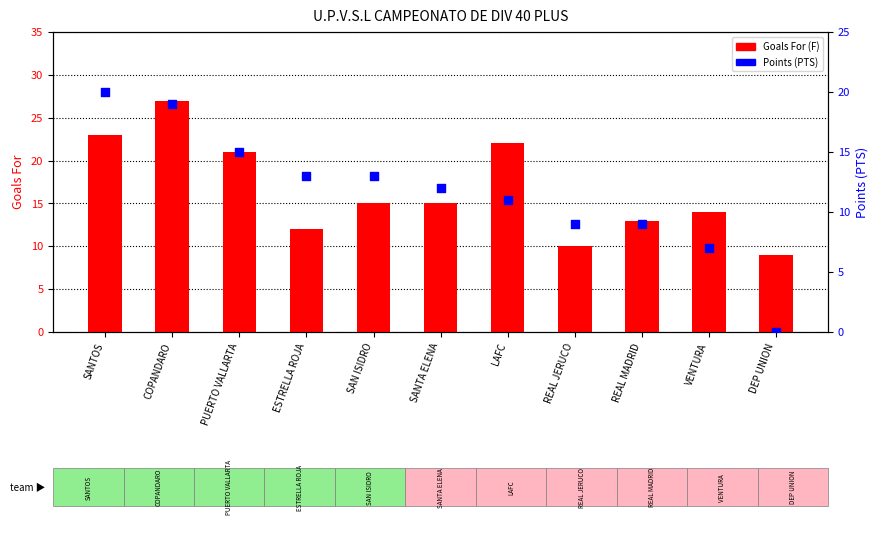

At how many categories does at least one series exceed 12?

9